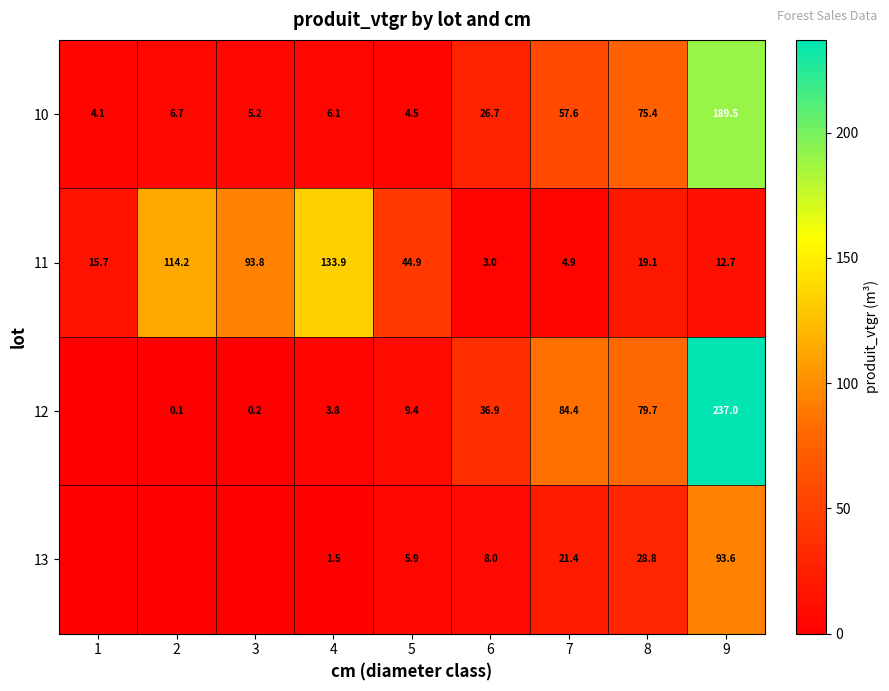

At which category does the chart reach its peak across all series?

9